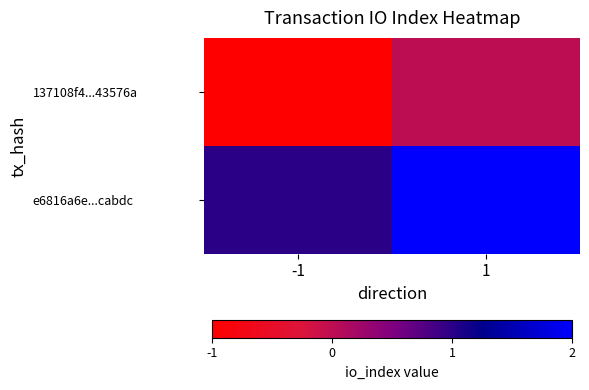

What is the maximum value shown in the chart?

2